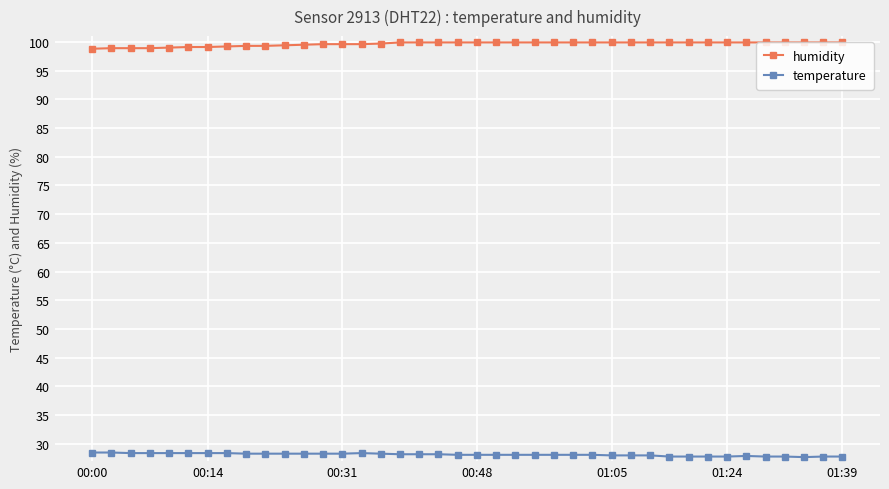

List the series in order of their peak value, highest first.

humidity, temperature